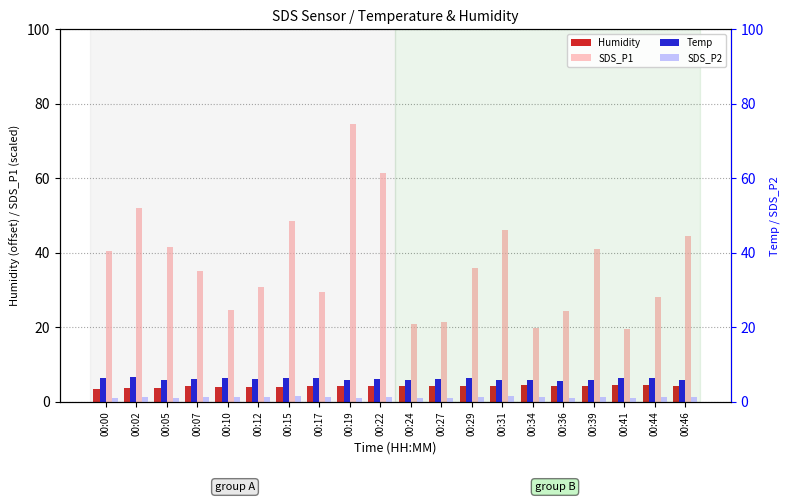

What is the approximate value of SDS_P1 at 00:02?

52.1